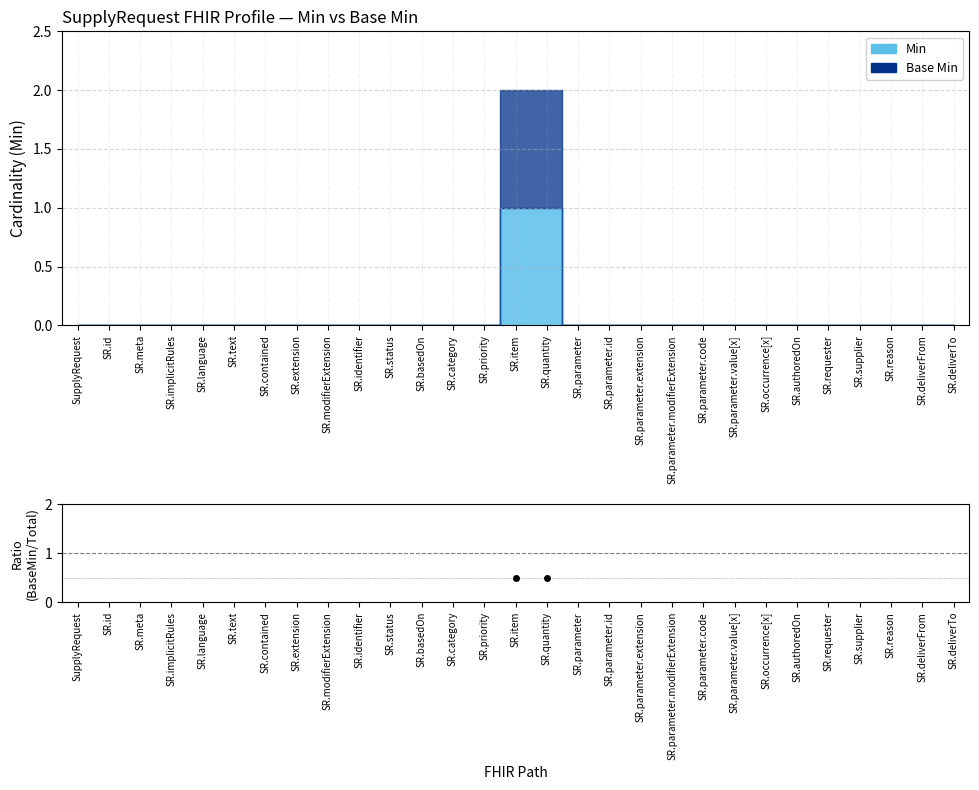

Which category has the highest value across all series?

SR.item